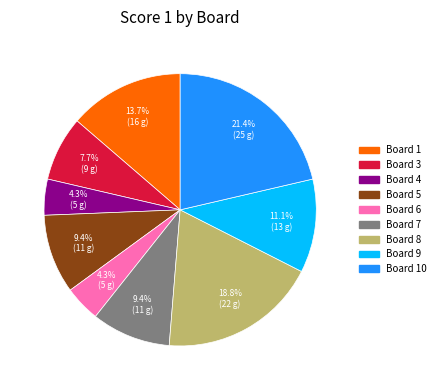

Does any single category account for the majority?

No